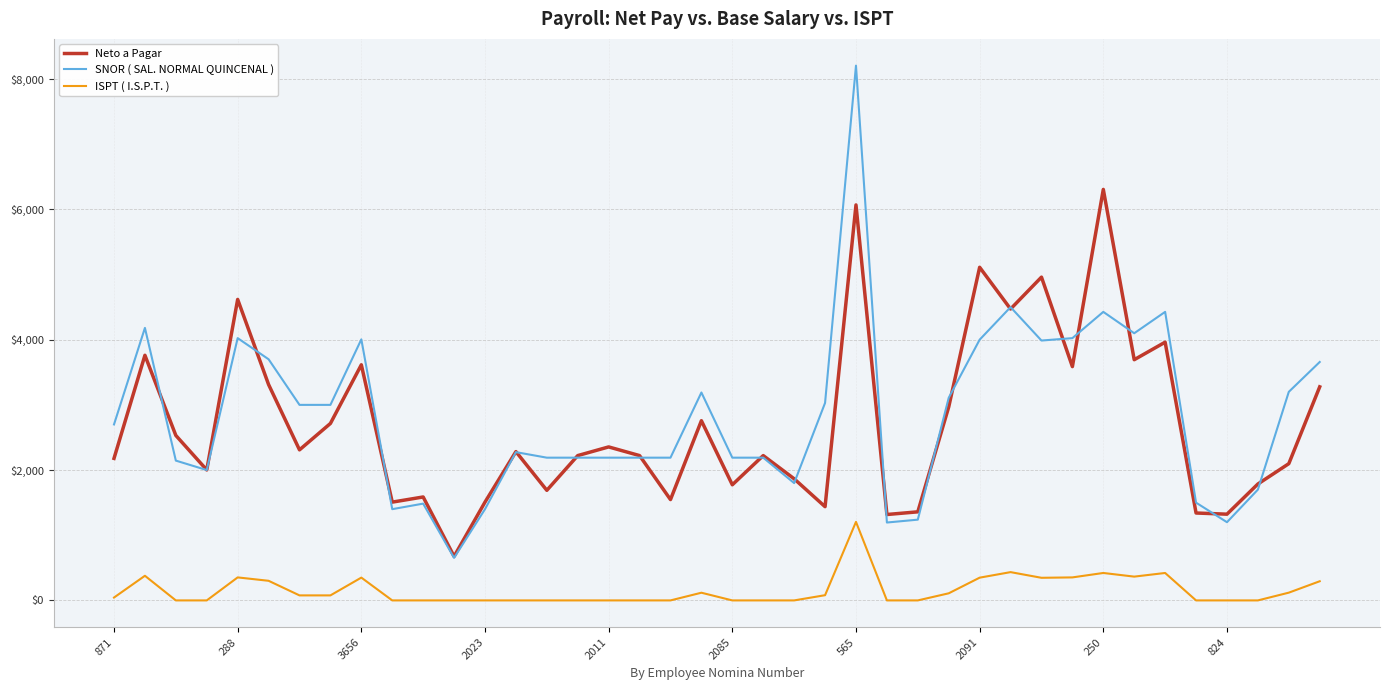

True or false: ISPT ( I.S.P.T. ) and Neto a Pagar intersect in this chart.

False